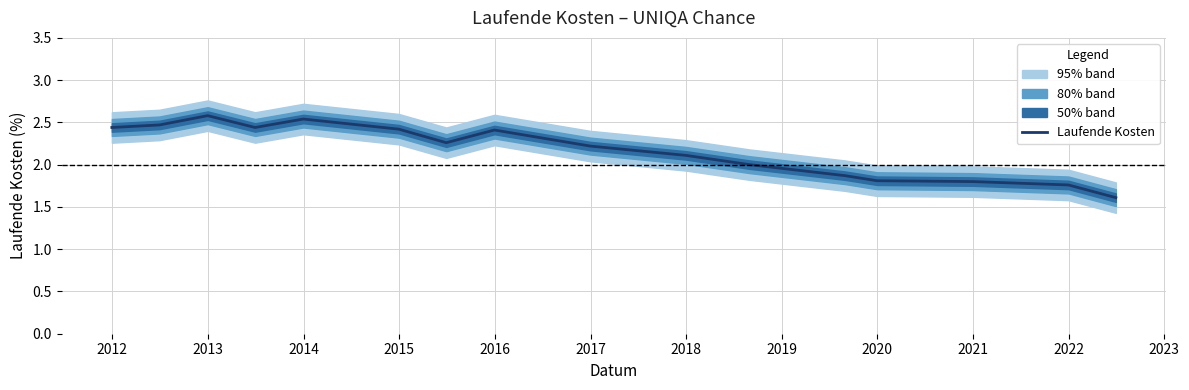

What is the value of the 1st point from the left?

2.4